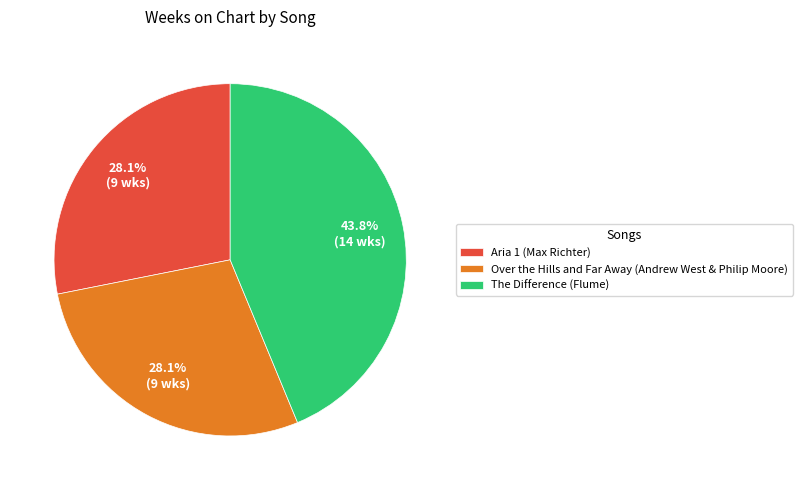

Is The Difference (Flume) the majority of the pie?

No